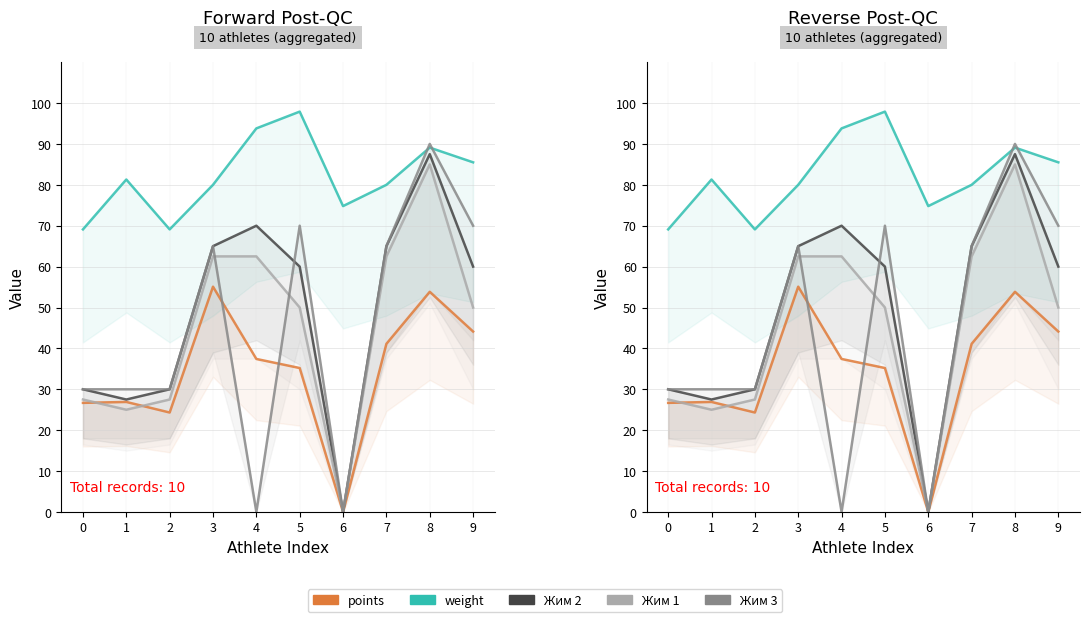

What is the average value of the weight series?

82.1